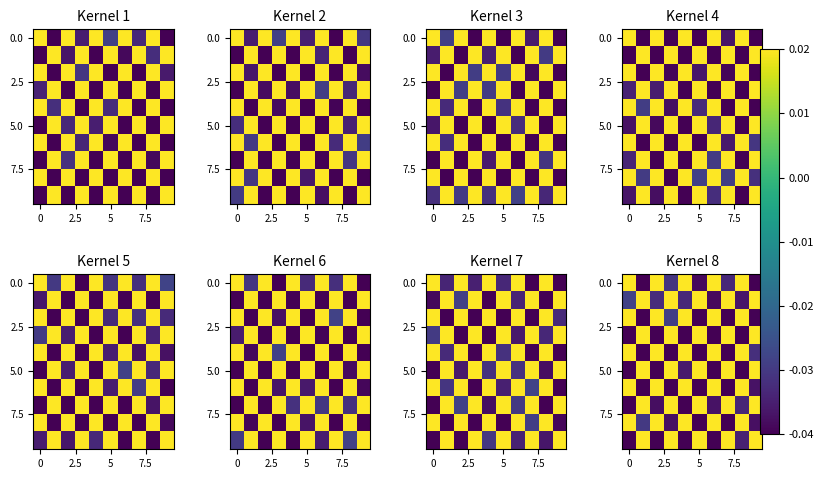

At which category is the sum across all series the highest?

9